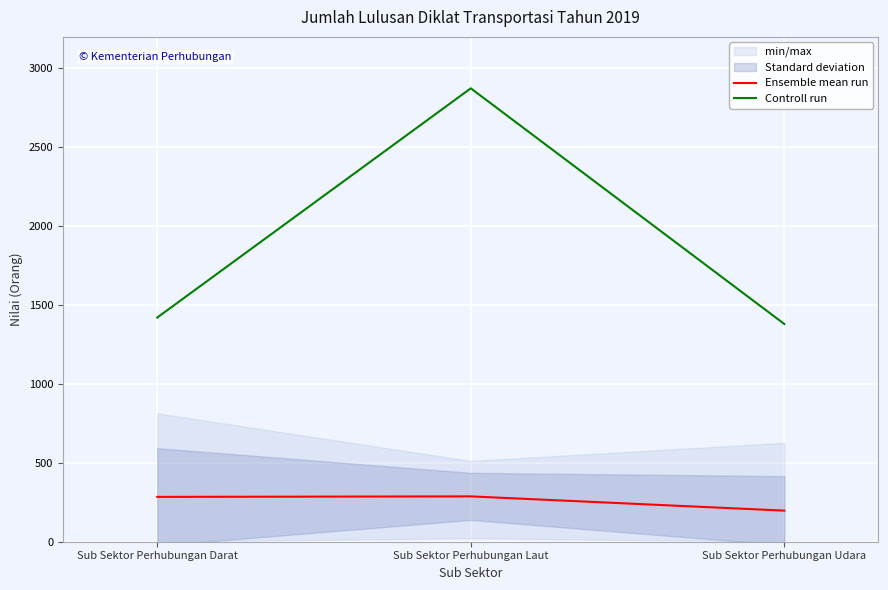

What position from the left is Sub Sektor Perhubungan Darat?

1